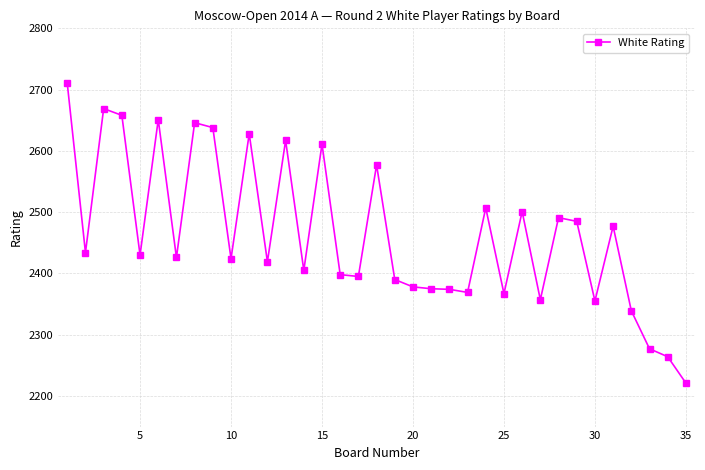

What is the greatest value displayed?

2710